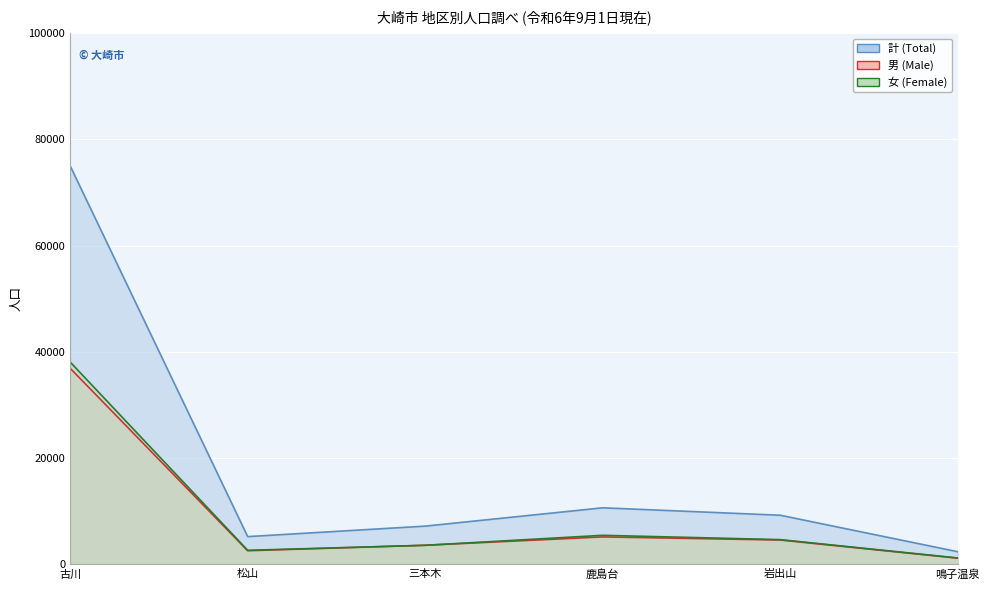

The value of 計 (Total) at 三本木 is 1493. True or false?

False